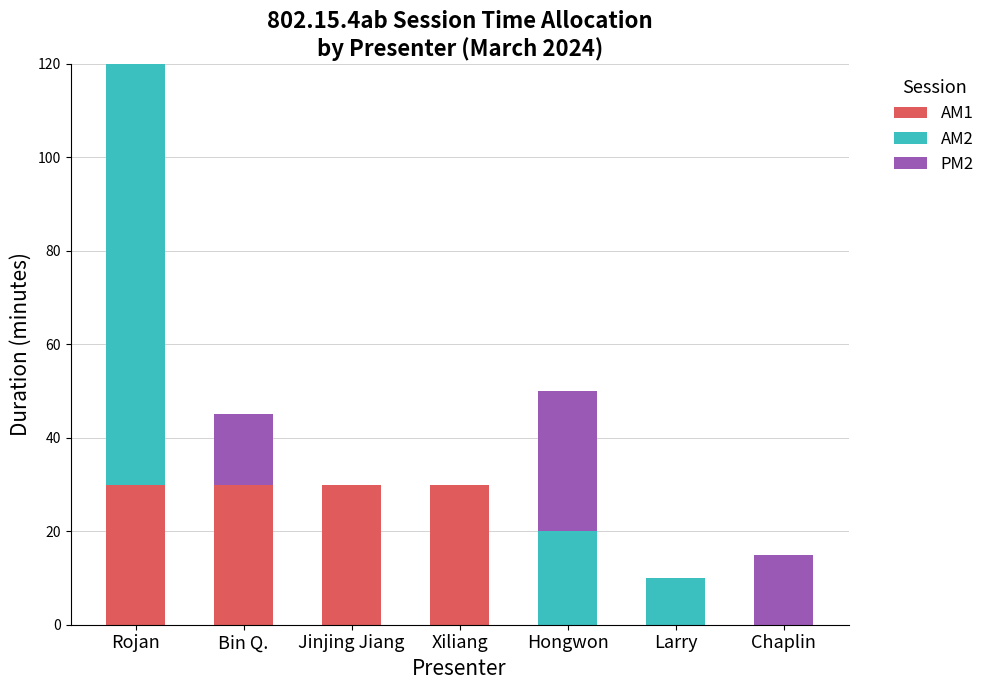

The value of AM1 at Bin Q. is 30. True or false?

True